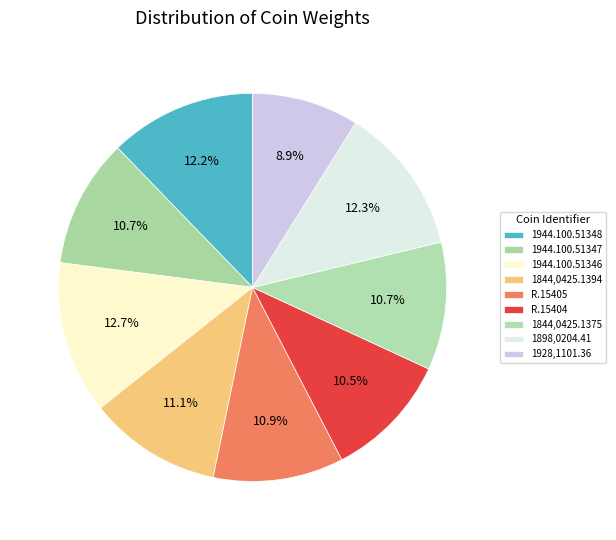

Is it true that 1944.100.51346 is 19% of the pie?

False